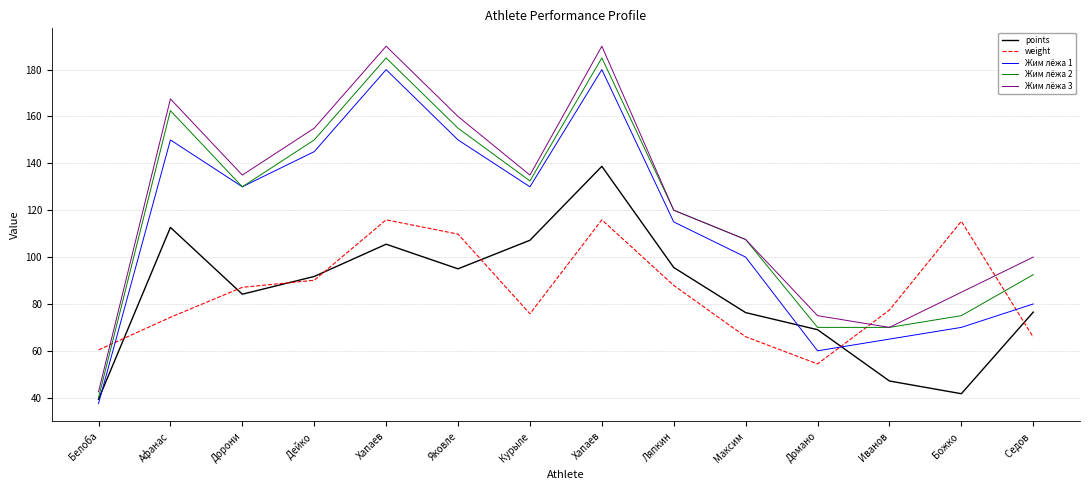

Reading left to right, list all the values displayed in this chart.

points: Белоба=39.3	Афанас=112.7	Дорони=84.2	Дейко =91.7	Хапаев=105.5	Яковле=95.0	Курыле=107.2	Хапаев=138.7	Ляпкин=95.6	Максим=76.3	Домано=69.0	Иванов=47.1	Божко =41.7	Седов =76.5
weight: Белоба=60.4	Афанас=74.3	Дорони=87.1	Дейко =90.1	Хапаев=115.9	Яковле=109.8	Курыле=75.8	Хапаев=115.9	Ляпкин=87.9	Максим=66.0	Домано=54.4	Иванов=77.4	Божко =115.3	Седов =65.8
Жим лёжа 1: Белоба=37.5	Афанас=150.0	Дорони=130.0	Дейко =145.0	Хапаев=180.0	Яковле=150.0	Курыле=130.0	Хапаев=180.0	Ляпкин=115.0	Максим=100.0	Домано=60.0	Иванов=65.0	Божко =70.0	Седов =80.0
Жим лёжа 2: Белоба=40.0	Афанас=162.5	Дорони=130.0	Дейко =150.0	Хапаев=185.0	Яковле=155.0	Курыле=132.5	Хапаев=185.0	Ляпкин=120.0	Максим=107.5	Домано=70.0	Иванов=70.0	Божко =75.0	Седов =92.5
Жим лёжа 3: Белоба=42.5	Афанас=167.5	Дорони=135.0	Дейко =155.0	Хапаев=190.0	Яковле=160.0	Курыле=135.0	Хапаев=190.0	Ляпкин=120.0	Максим=107.5	Домано=75.0	Иванов=70.0	Божко =85.0	Седов =100.0